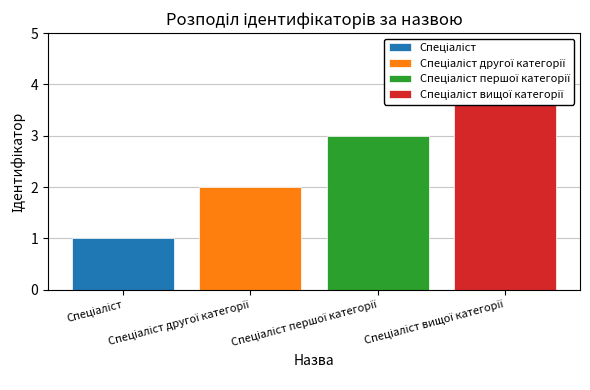

What is the minimum value shown in the chart?

1